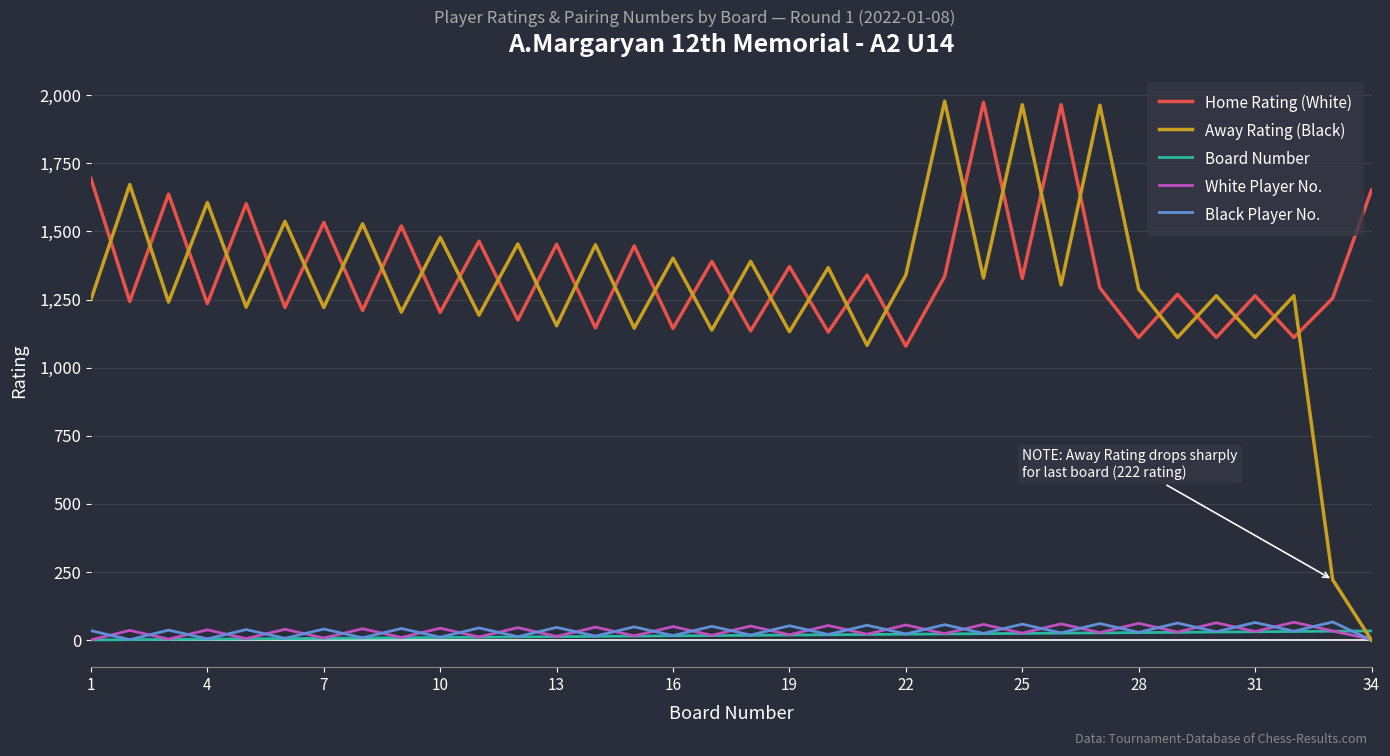

In White Player No., how many points are lower than both neighbors (excluding endpoints)?

15